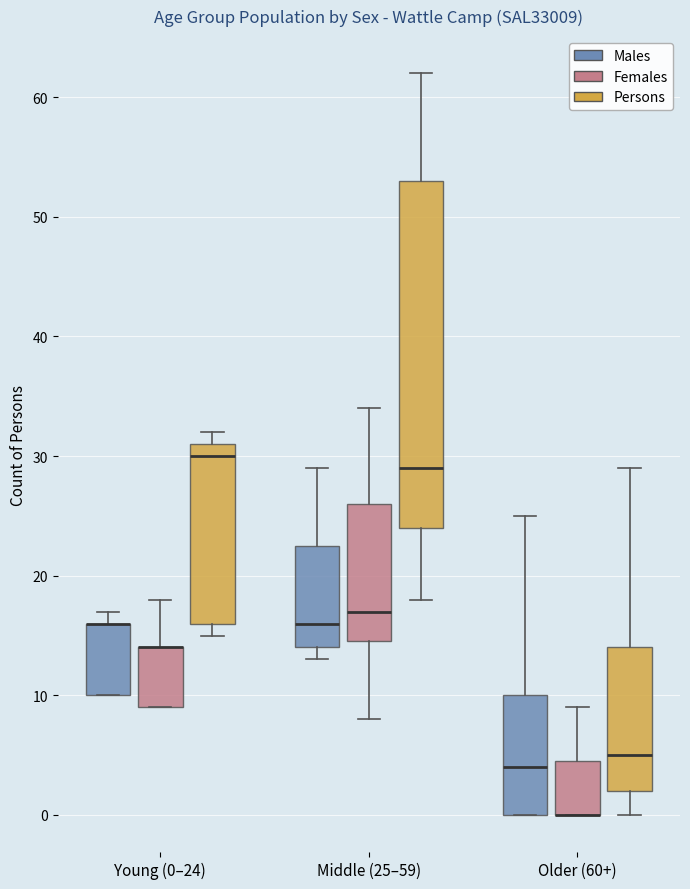

Reading left to right, read every box against the y-axis: the position of its median line, the range the box covers, and the ends of its whiskers. The values are not printed on the chart, so give them approximately, as read against the axis.

Young (0–24) (Males): median 16 (drawn on the box's upper edge), box 10 to 16, whiskers 10 to 17
Young (0–24) (Females): median 14 (drawn on the box's upper edge), box 9 to 14, whiskers 9 to 18
Young (0–24) (Persons): median 30, box 16 to 31, whiskers 15 to 32
Middle (25–59) (Males): median 16, box 14 to 23, whiskers 13 to 29
Middle (25–59) (Females): median 17, box 15 to 26, whiskers 8 to 34
Middle (25–59) (Persons): median 29, box 24 to 53, whiskers 18 to 62
Older (60+) (Males): median 4, box 0 to 10, whiskers 0 to 25
Older (60+) (Females): median 0 (drawn on the box's lower edge), box 0 to 5, whiskers 0 to 9
Older (60+) (Persons): median 5, box 2 to 14, whiskers 0 to 29